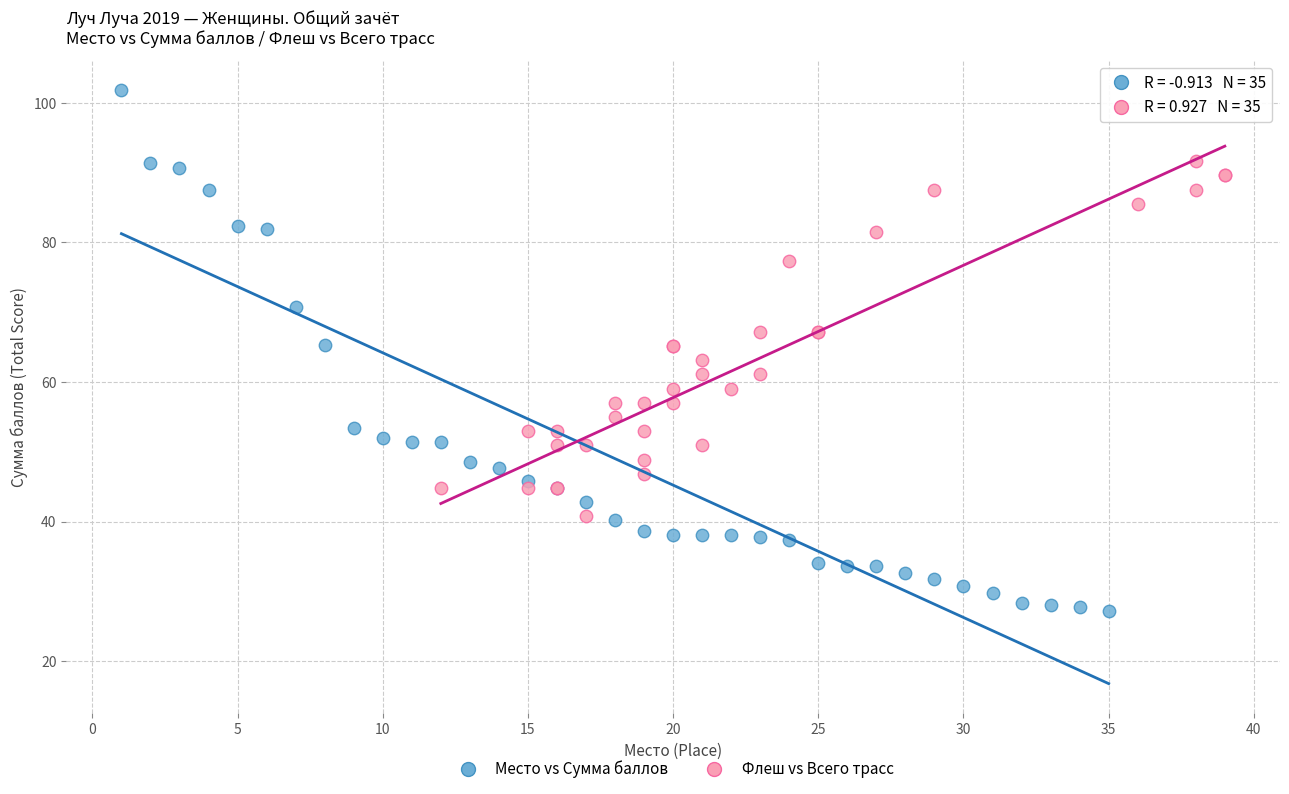

Which series contains the lowest Y value?

Место vs Сумма баллов